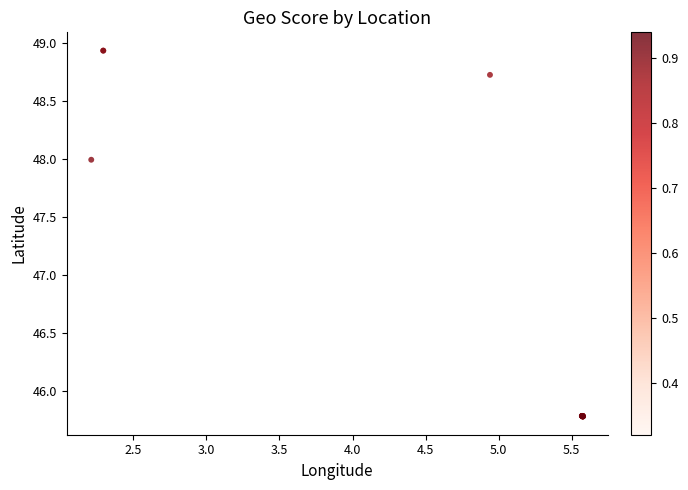

What Y value in the scatter plot is closest to 47?

48.0